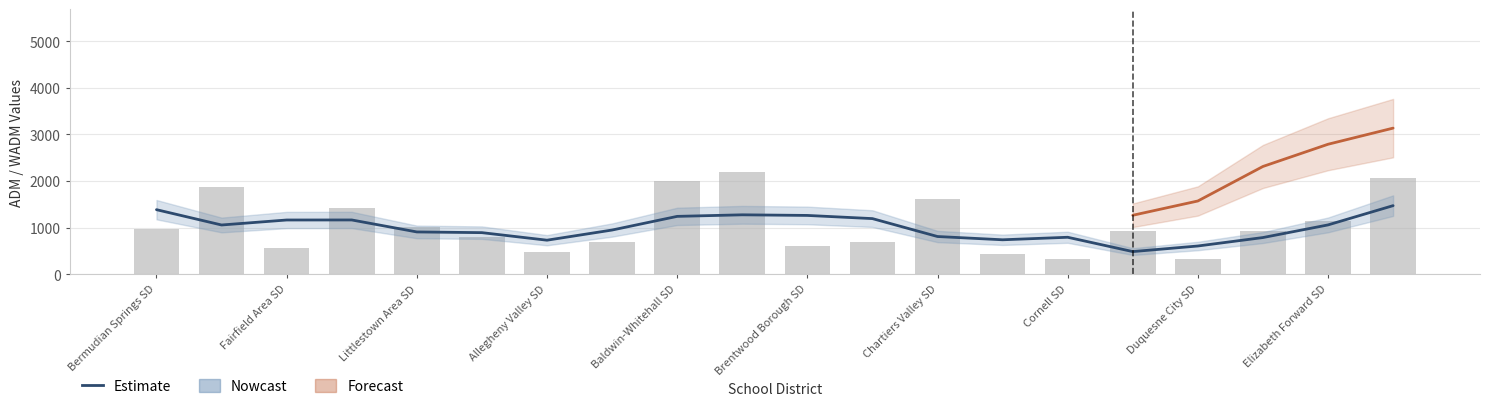

The value of ADM Elementary at Chartiers Valley SD is 1549.9. True or false?

True